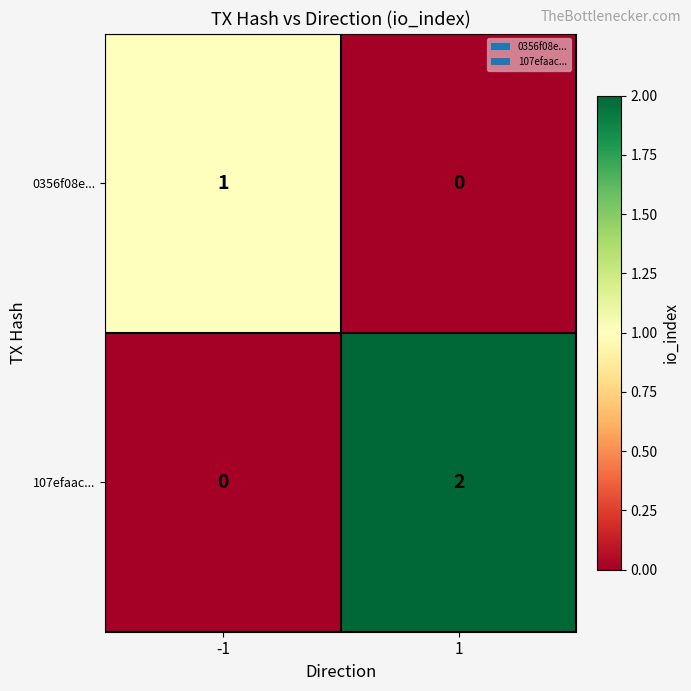

The value of 107efaac... at 1 is 2. True or false?

True